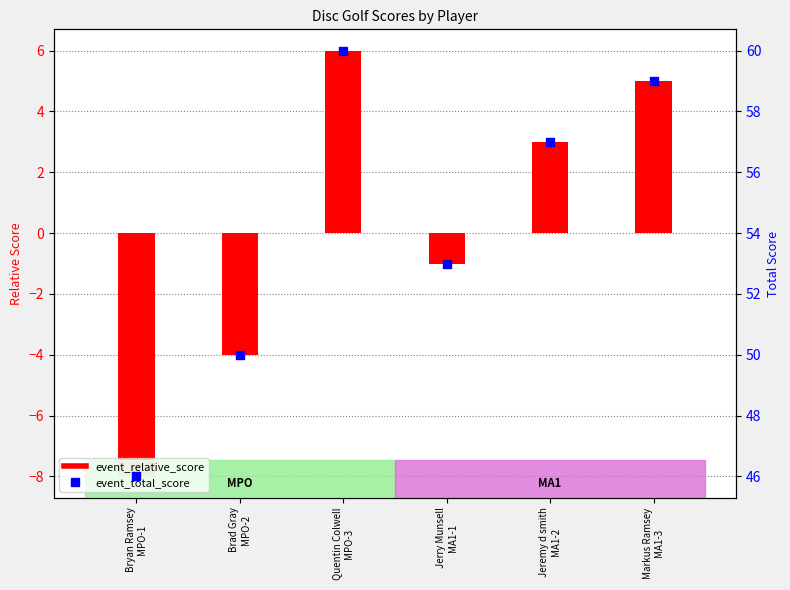

Which series contains the lowest Y value?

event_relative_score